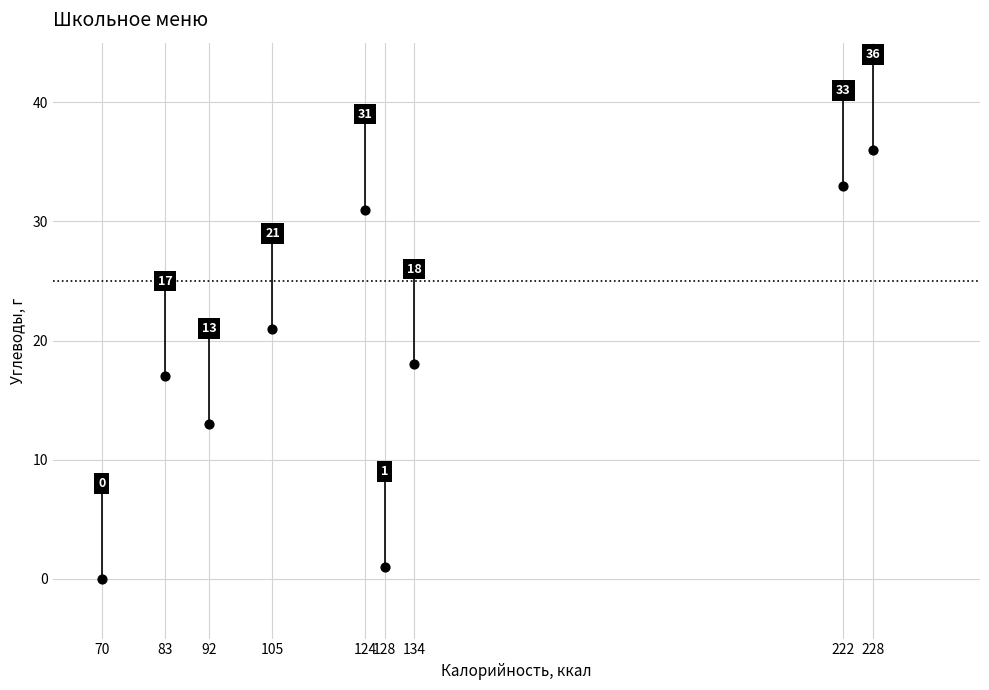

What Y value in the scatter plot is closest to 18?

18